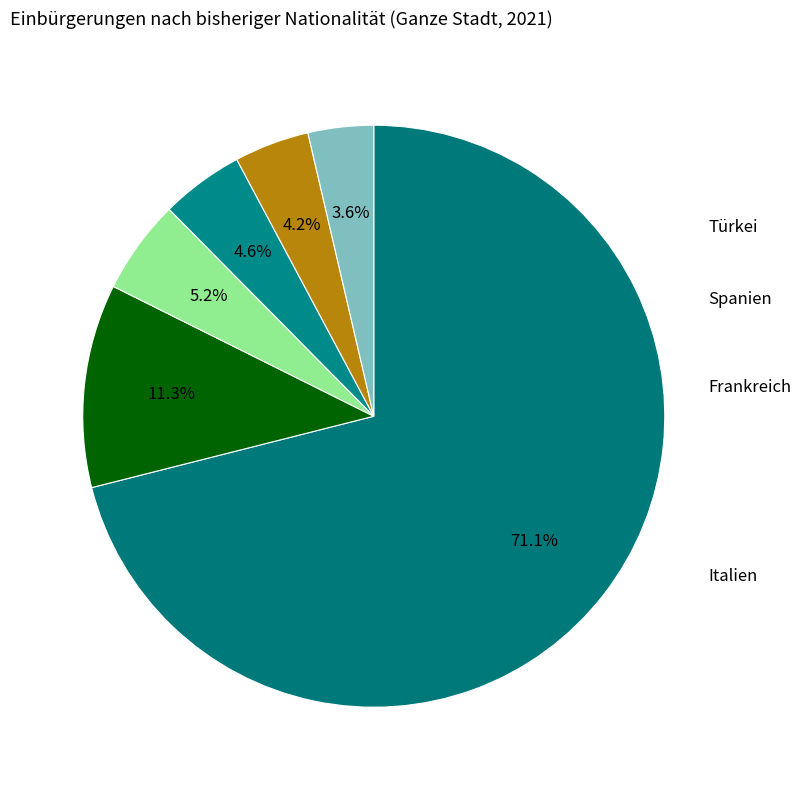

To the nearest percent, what is the difference between the largest and smallest slice percentages?

67%